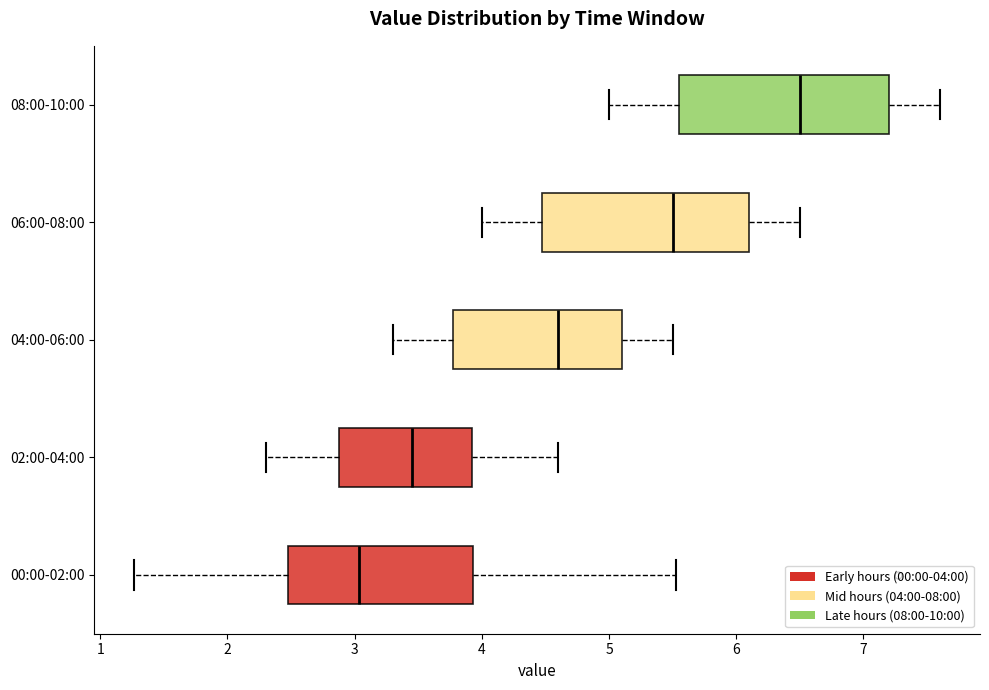

Reading bottom to top, transcribe this box plot: for each box, give where its median line is, the range the box spans, and where its two whiskers end, as read against the x-axis. The values are not printed on the chart, so give them approximately, as read against the axis.

00:00-02:00: median 3.0, box 2.5 to 3.9, whiskers 1.3 to 5.5
02:00-04:00: median 3.5, box 2.9 to 3.9, whiskers 2.3 to 4.6
04:00-06:00: median 4.6, box 3.8 to 5.1, whiskers 3.3 to 5.5
06:00-08:00: median 5.5, box 4.5 to 6.1, whiskers 4.0 to 6.5
08:00-10:00: median 6.5, box 5.6 to 7.2, whiskers 5.0 to 7.6